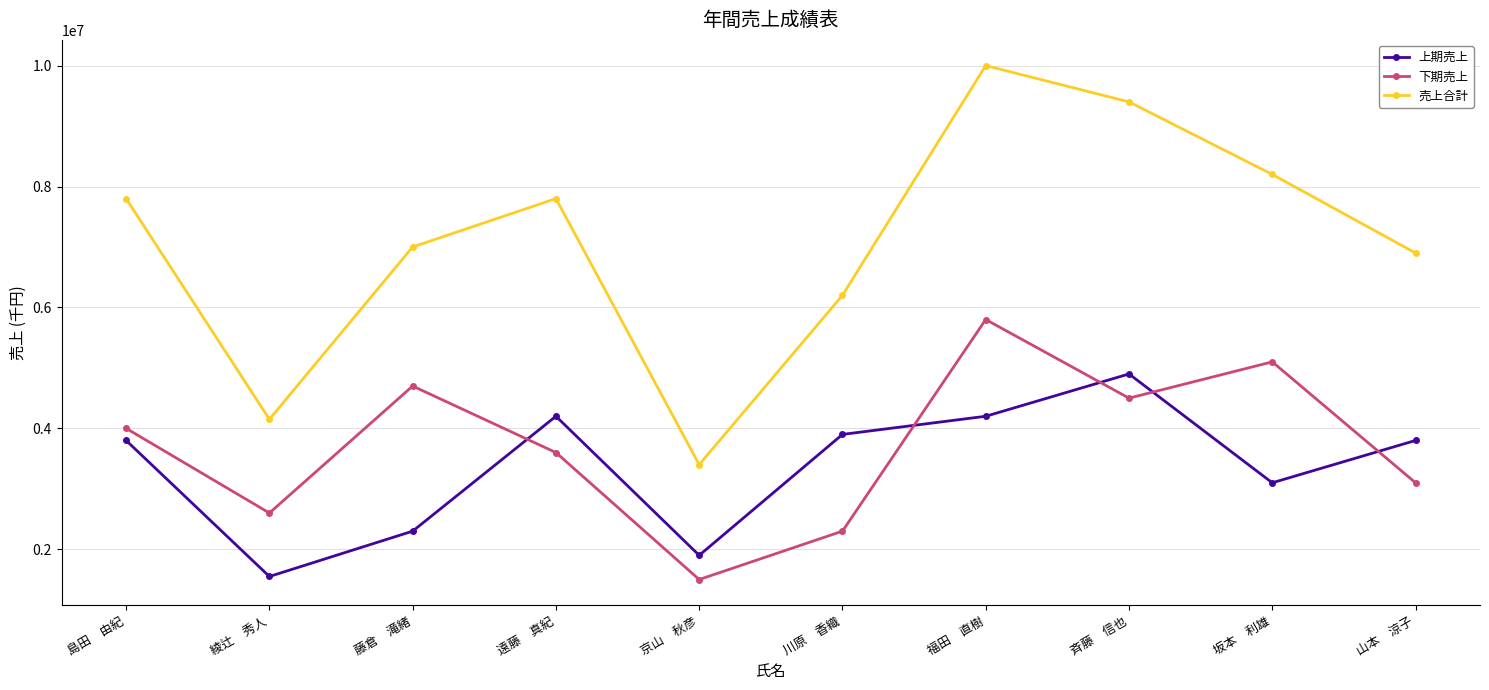

How many values in the 上期売上 series are below 3800000?

4